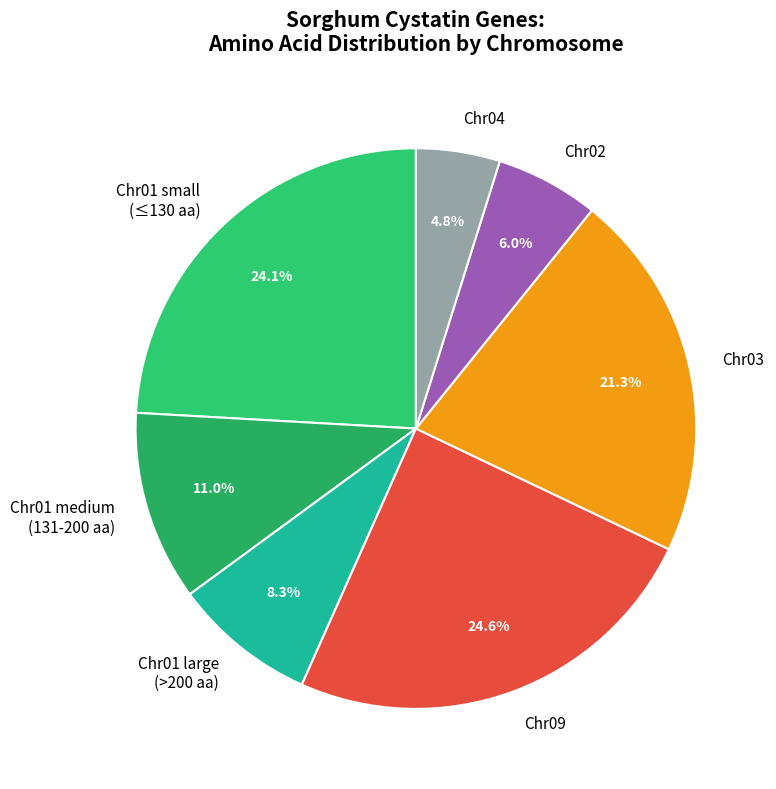

Between Chr04 and Chr09, which is larger?

Chr09